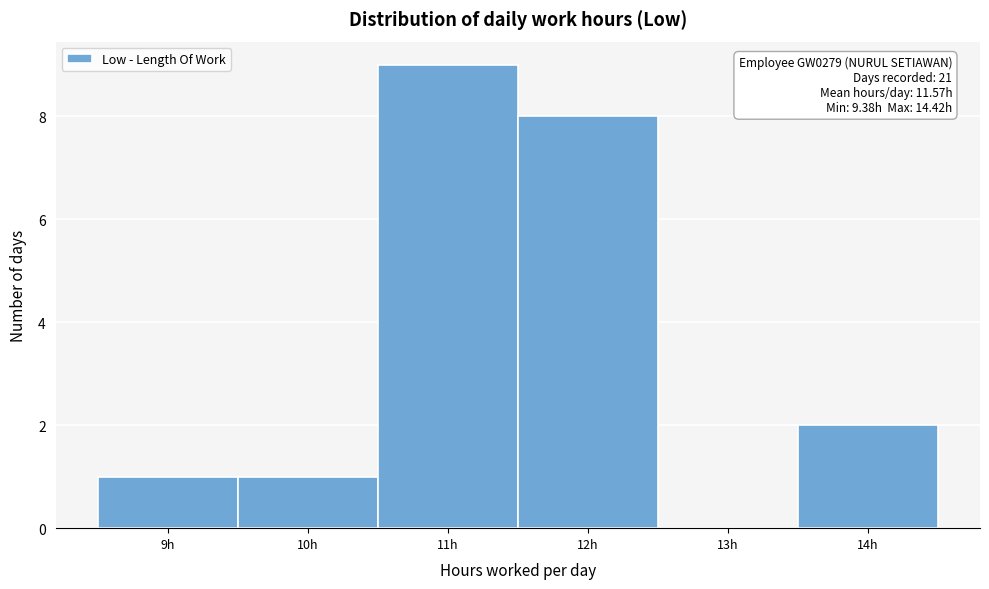

Over which range of the x-axis is the bar tallest?

10.5 to 11.5